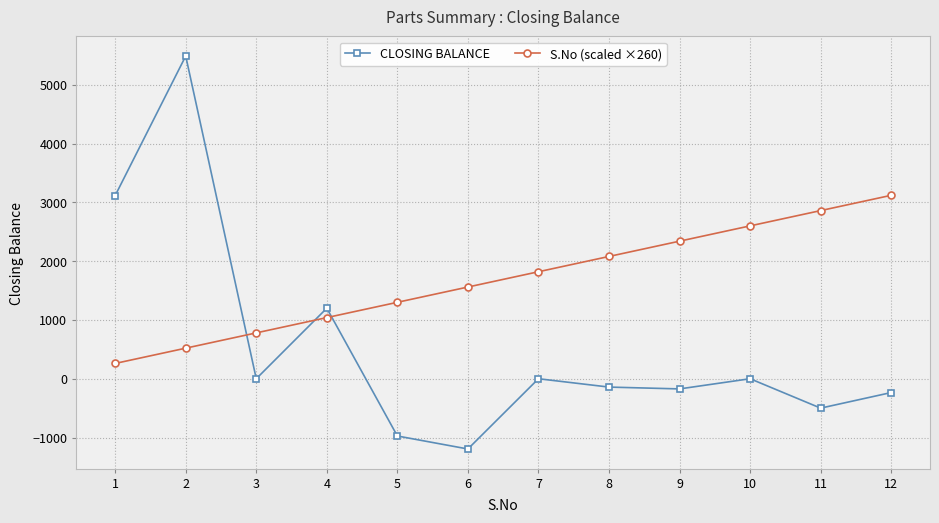

Rank the series at 4 from highest to lowest value.

CLOSING BALANCE, S.No (scaled ×260)